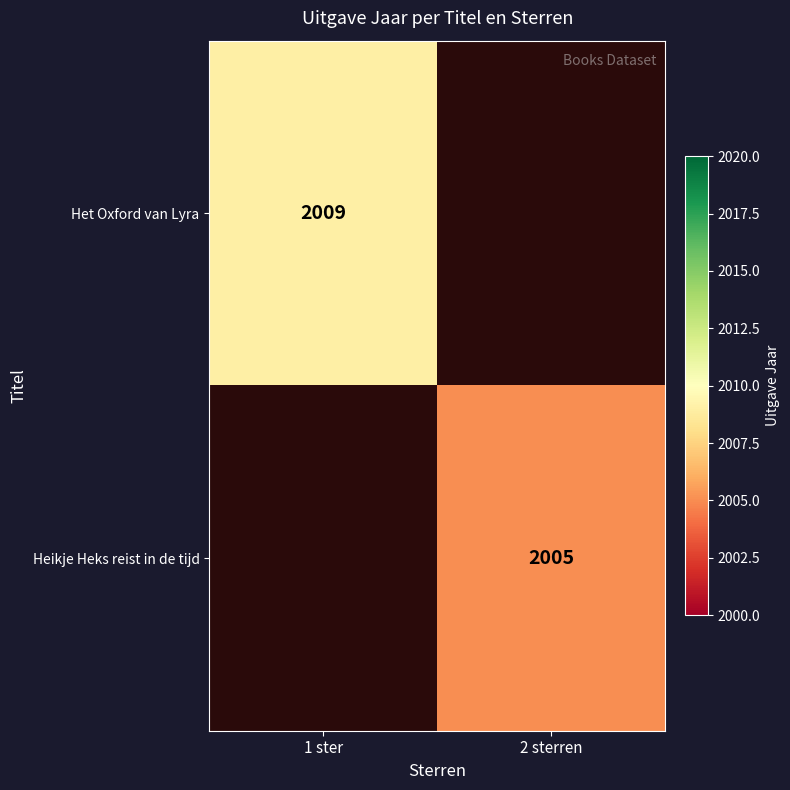

Is it true that Heikje Heks reist in de tijd equals 2005 at 2 sterren?

True